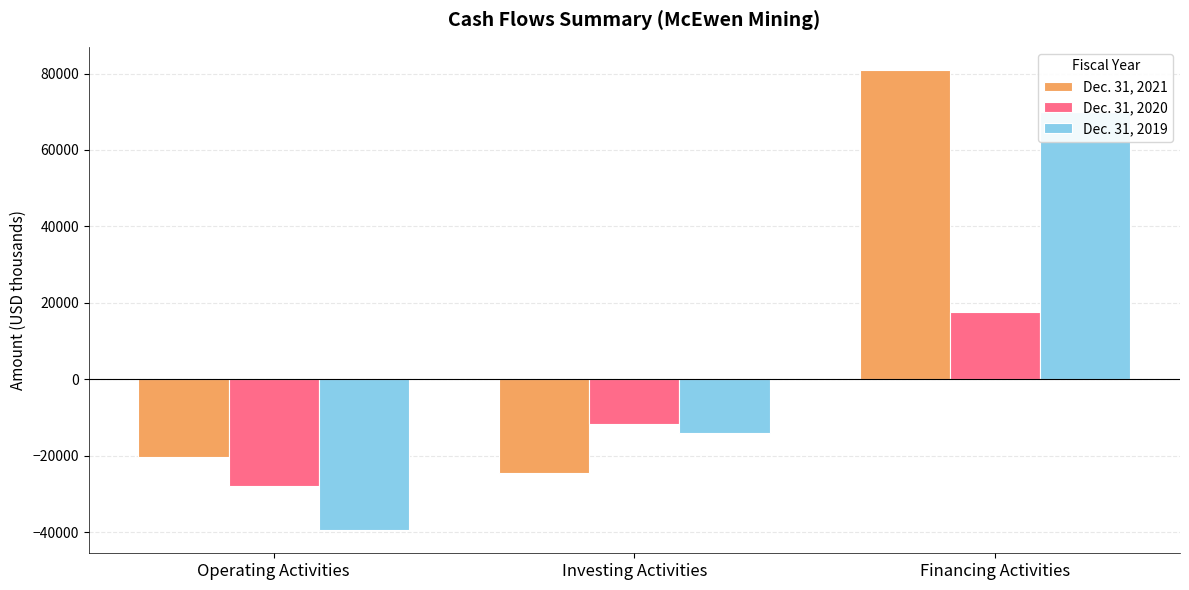

At which label is Dec. 31, 2020 closest to -5147?

Investing Activities